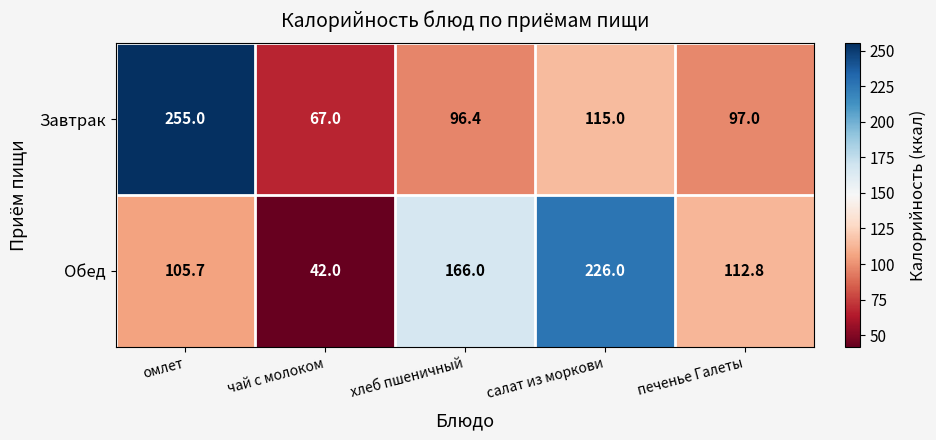

Reading left to right, transcribe all the data shown in this chart.

Завтрак: омлет=255.0	чай с молоком=67.0	хлеб пшеничный=96.4	салат из моркови=115.0	печенье Галеты=97.0
Обед: омлет=105.7	чай с молоком=42.0	хлеб пшеничный=166.0	салат из моркови=226.0	печенье Галеты=112.8